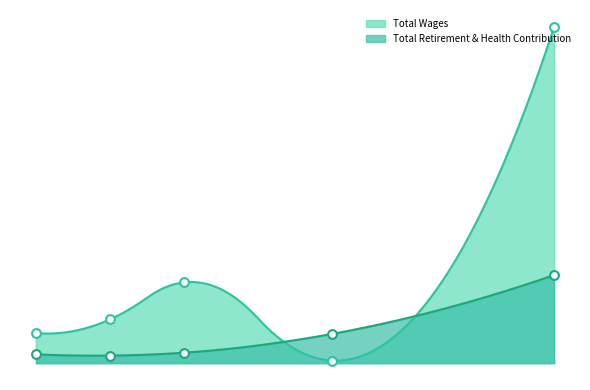

What is the total value across all series at Development Services?

281057